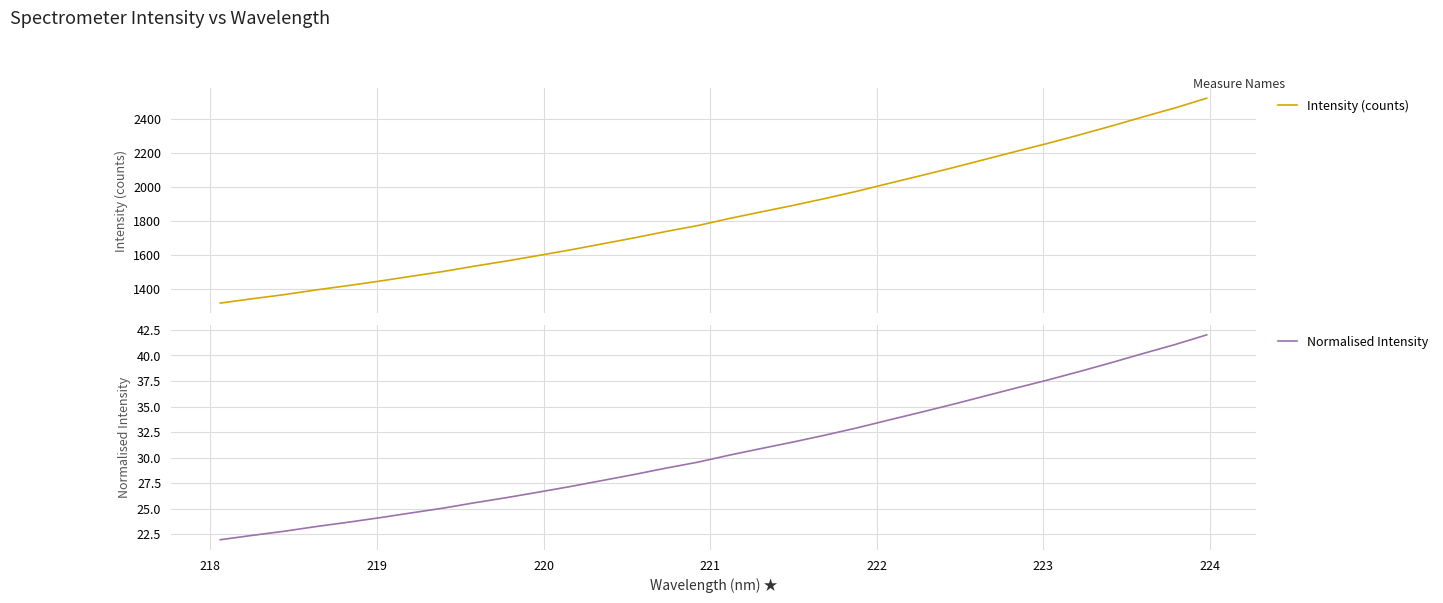

How many lines are shown in the chart?

2